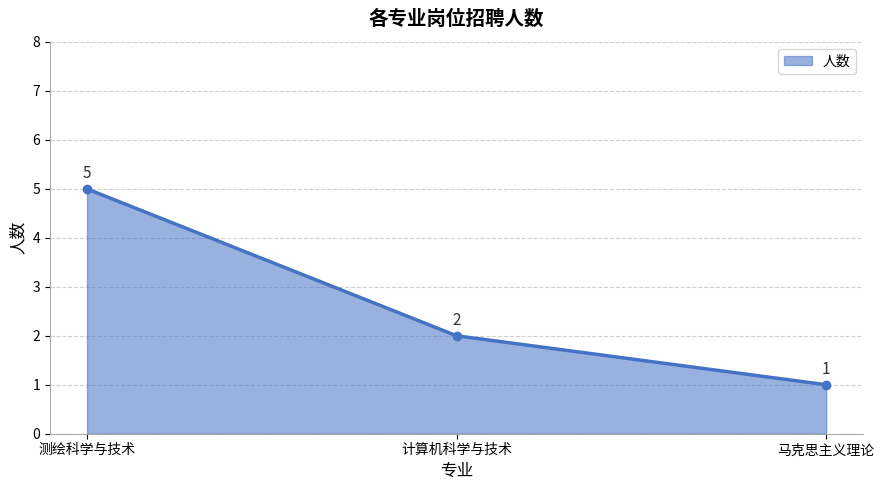

What position from the right is 测绘科学与技术?

3